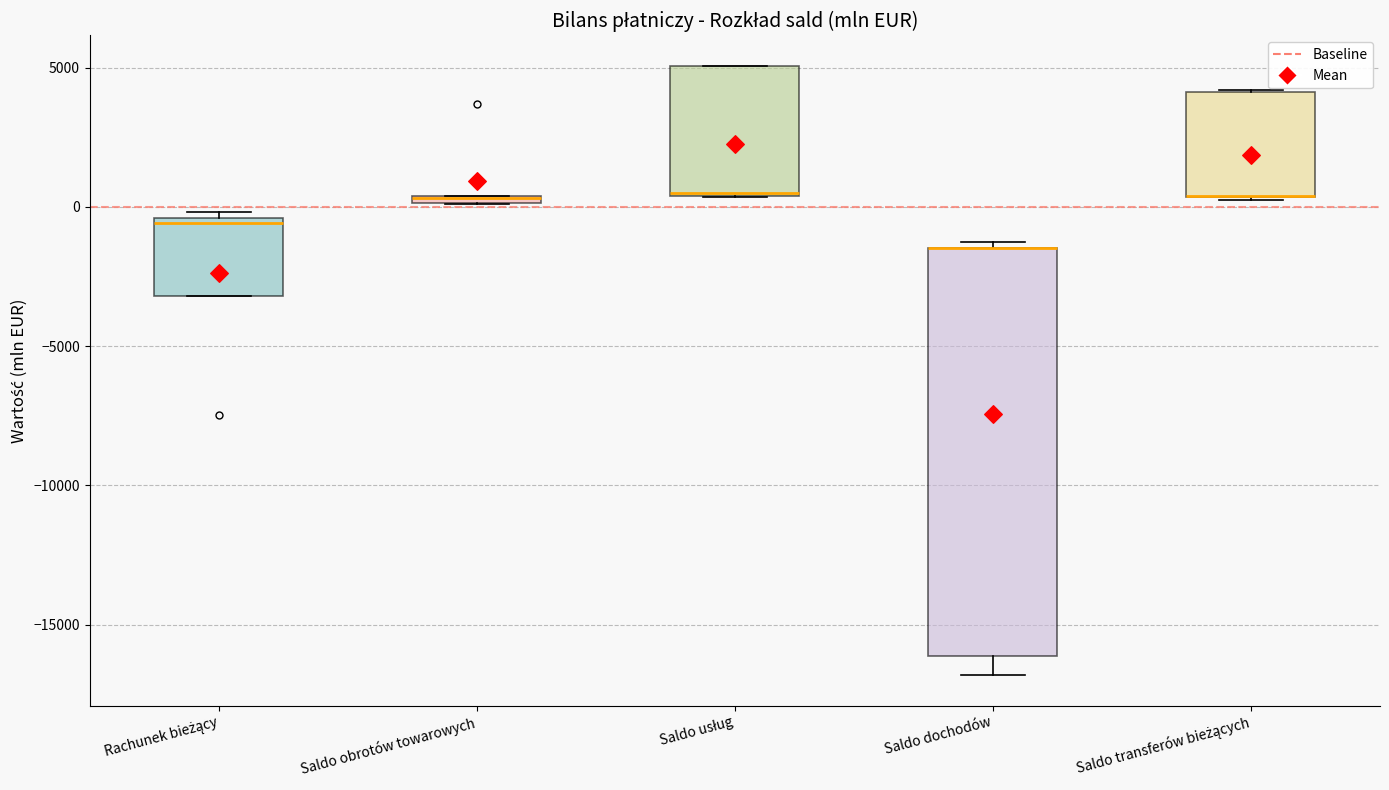

Where is the lower edge of the box for Rachunek bieżący on the y-axis? The values are not printed on the chart, so give them approximately, as read against the axis.

-3000